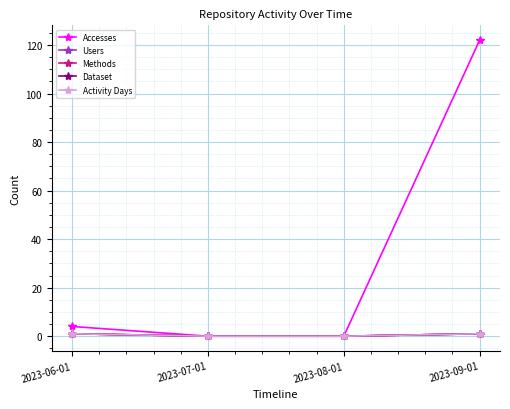

Does the chart have visible grid lines?

Yes